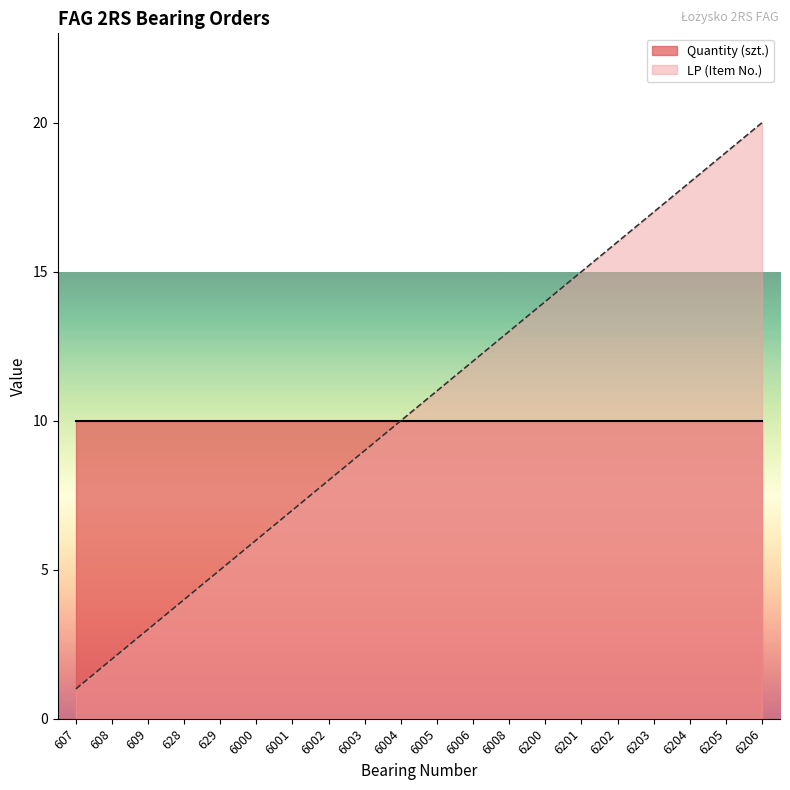

Count the number of categories in the chart.

20